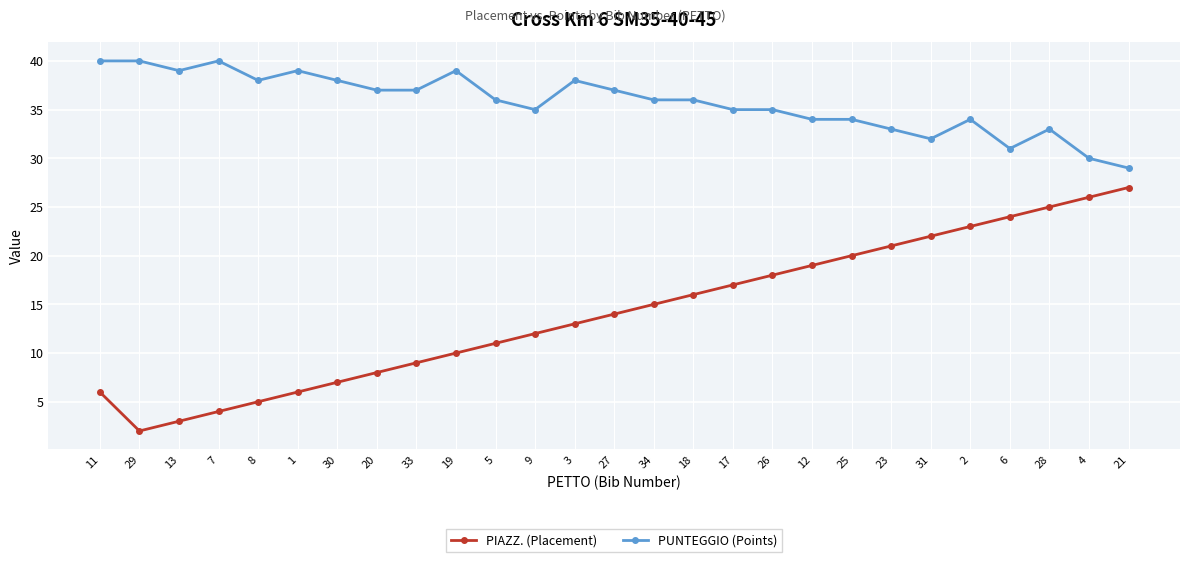

Rank the series by their average value, from lowest to highest.

PIAZZ. (Placement), PUNTEGGIO (Points)